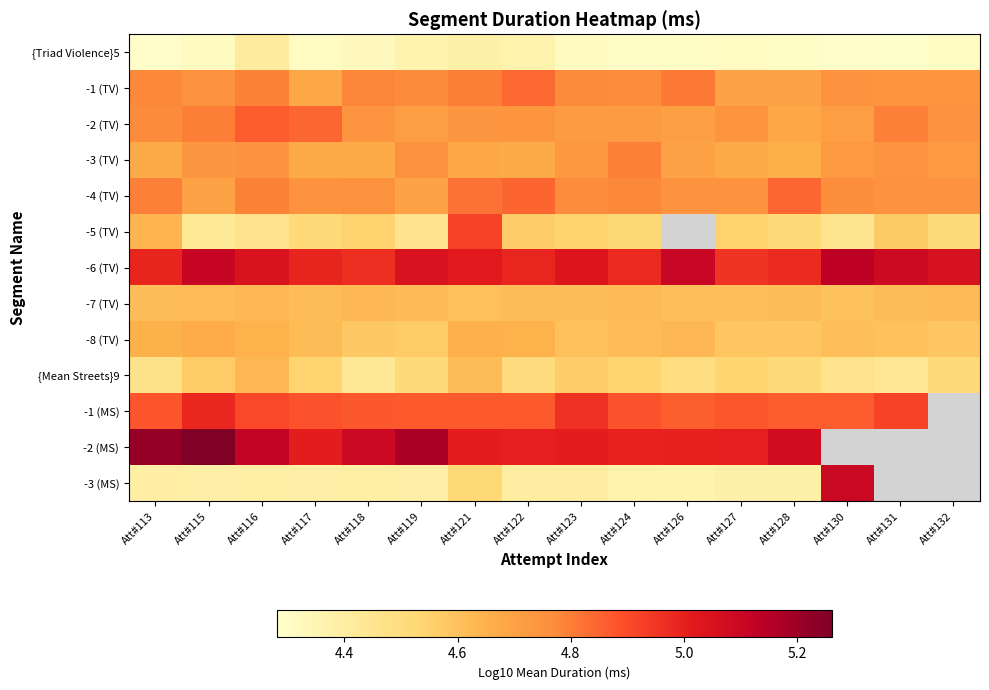

At which label does -5 (TV) reach its peak?

Att#121